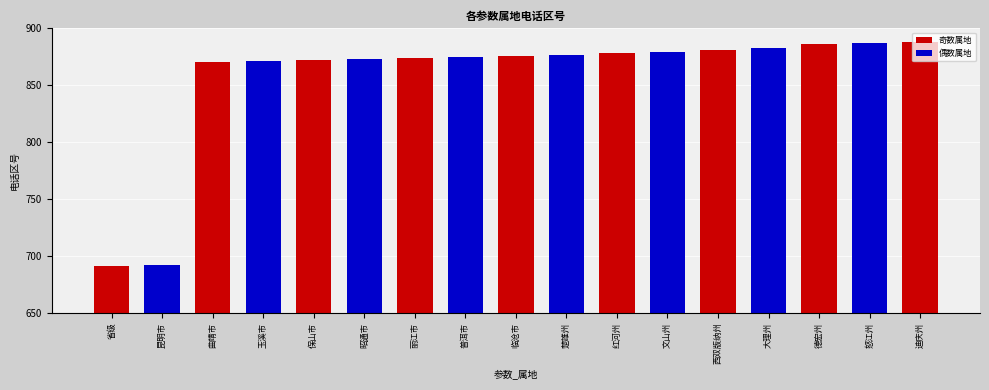

True or false: the data shows 933 at 省级.

False